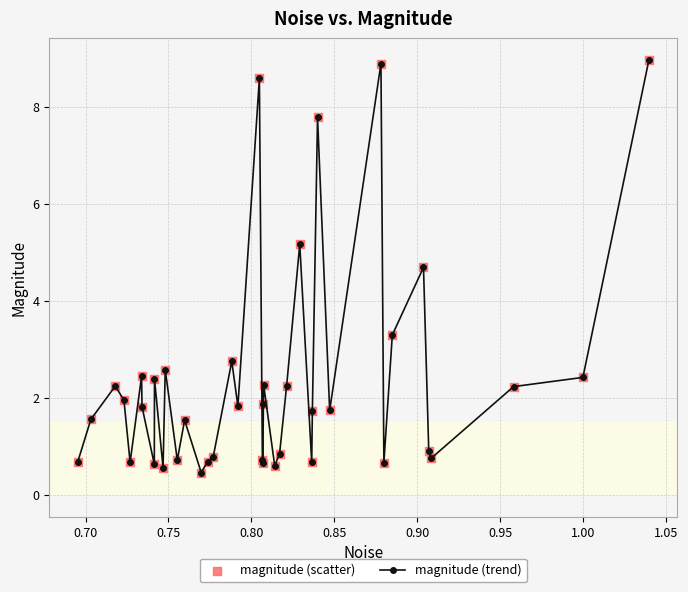

What is the value of the 33rd point from the left?

0.7